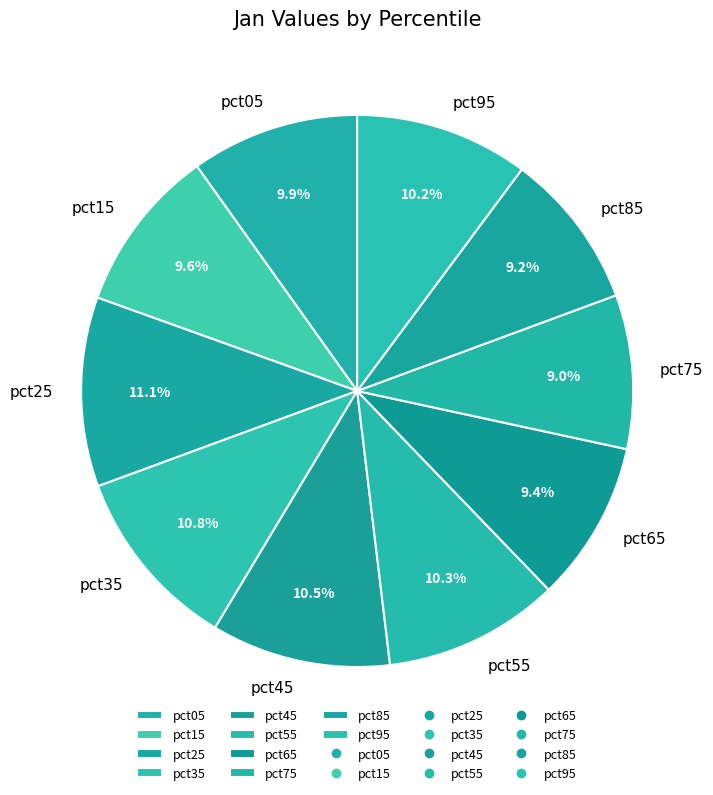

What percentage is the pct55 slice, to the nearest percent?

10%